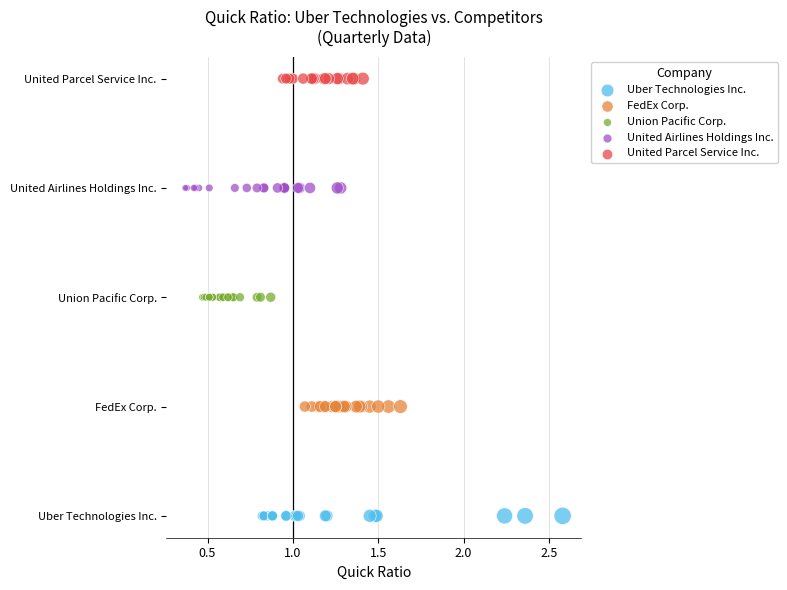

Which series reaches the maximum Y coordinate?

United Parcel Service Inc.